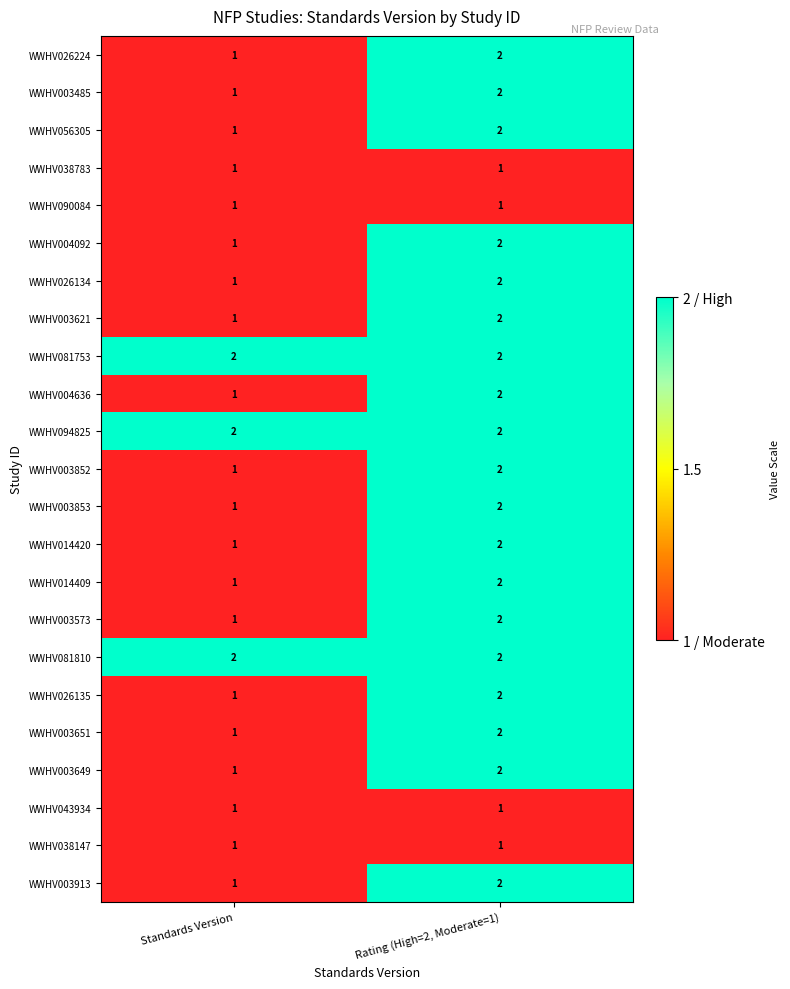

What is the difference between the highest and lowest values at Standards Version?

1